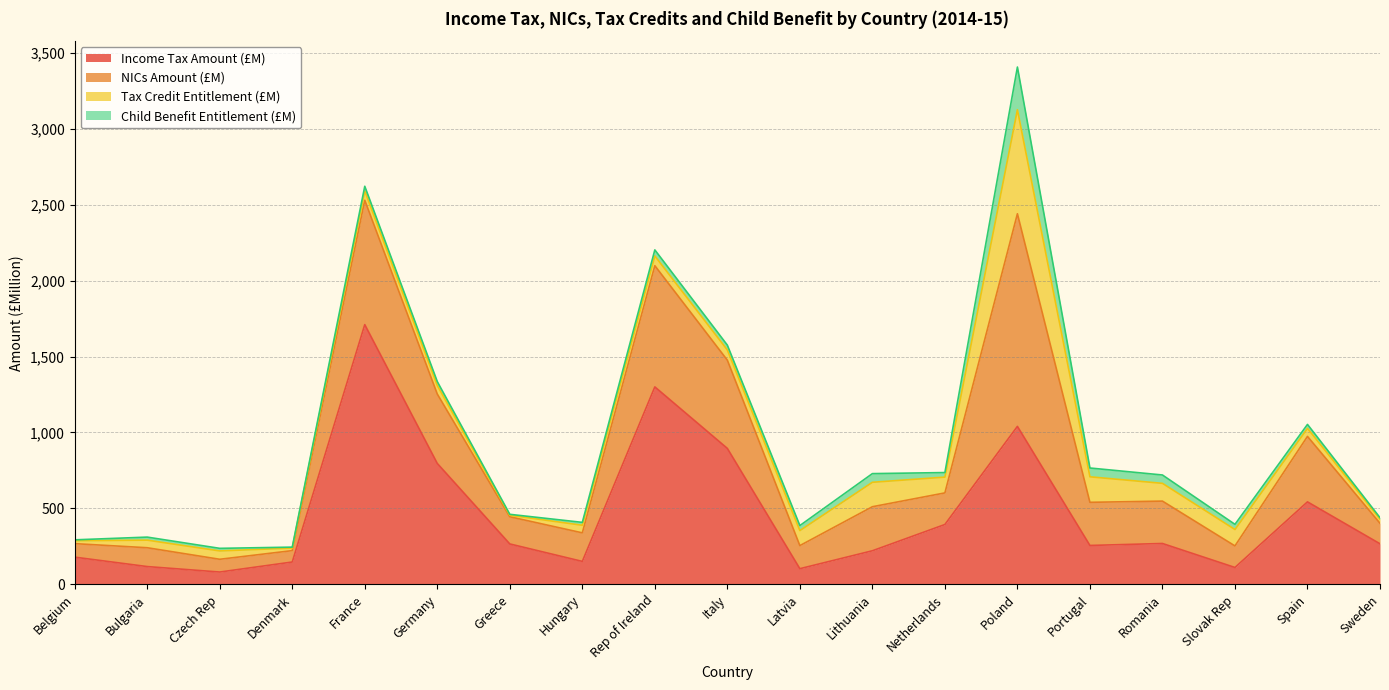

Which series changed the most between Italy and Poland?

NICs Amount (£M)